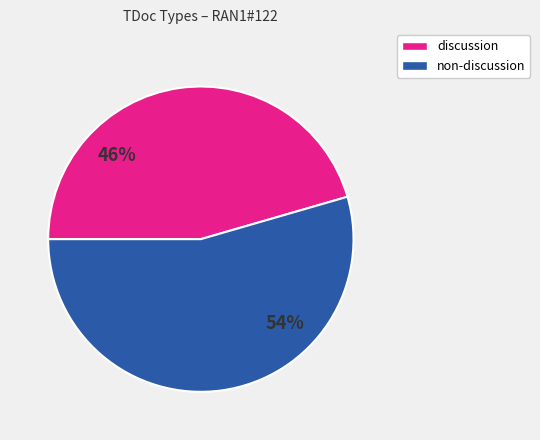

Is there a majority slice in this chart?

Yes